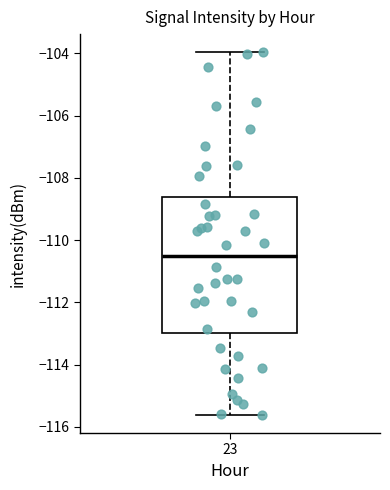

Transcribe this box plot: give where the median line is, the range the box spans, and where the two whiskers end, as read against the y-axis. The values are not printed on the chart, so give them approximately, as read against the axis.

median -110.6, box -113.0 to -108.6, whiskers -115.6 to -104.0